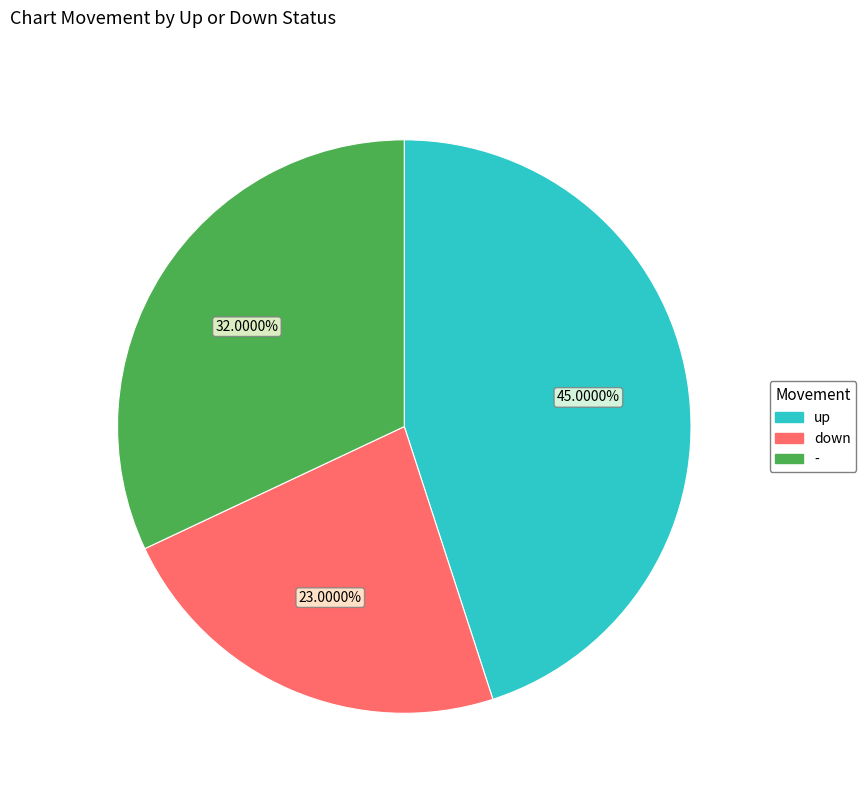

What percentage is the up slice, to the nearest percent?

45%